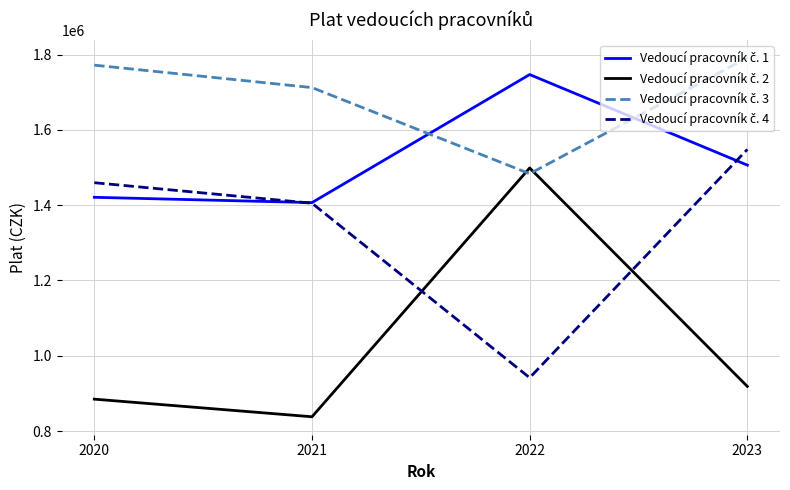

At which category is the sum across all series the highest?

2023